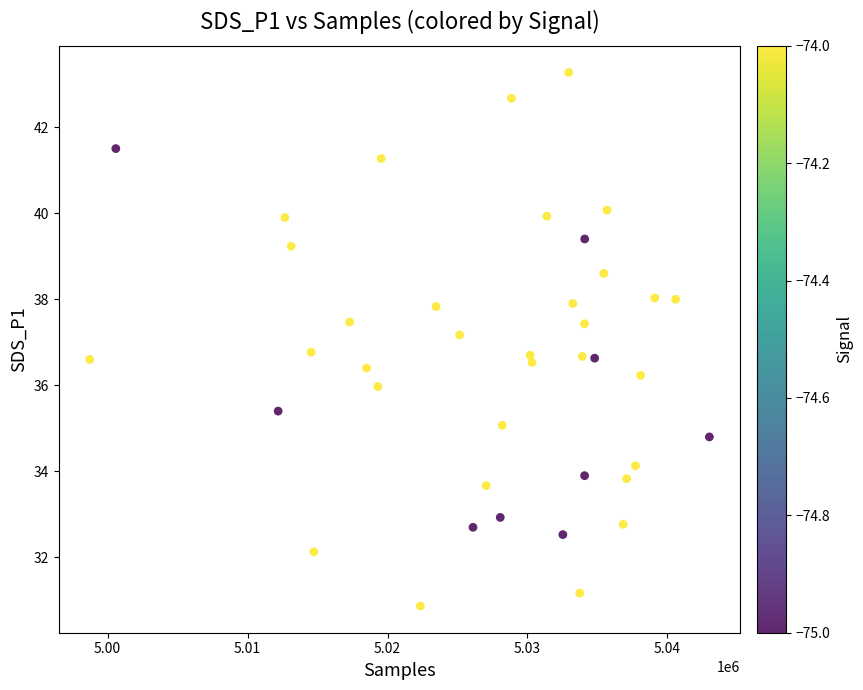

What is the range of Y values (max minus min)?

12.4